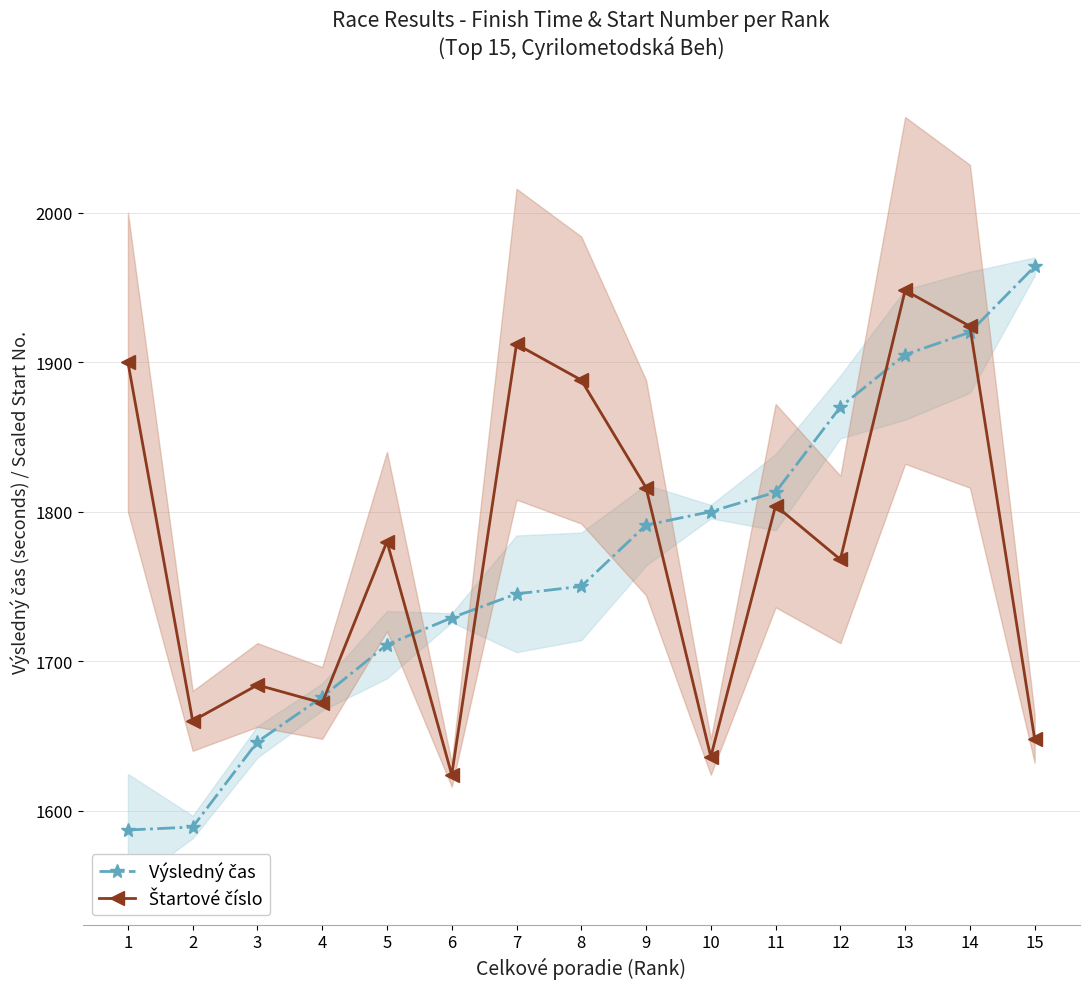

Which series has the widest spread of values?

Výsledný čas